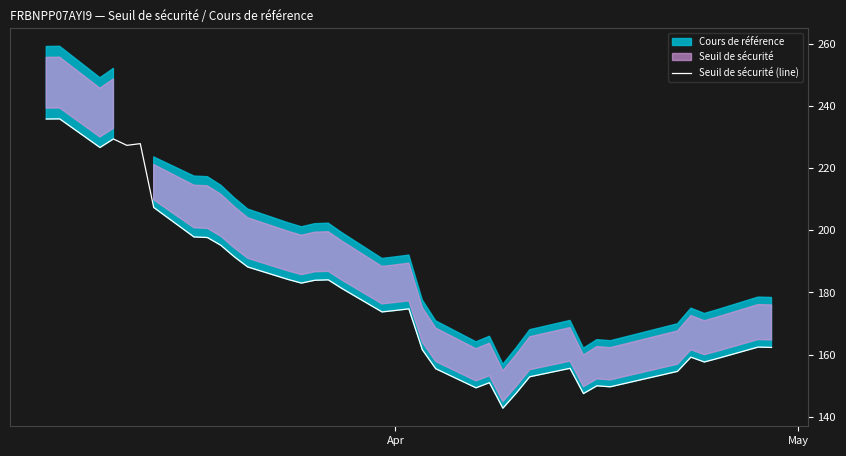

What is the average value?

178.9